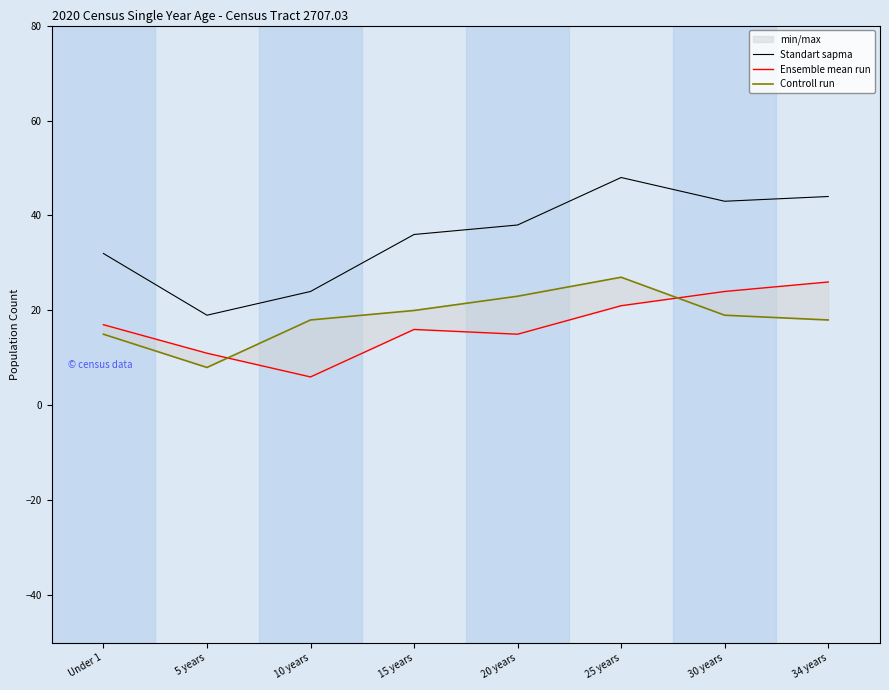

True or false: Controll run has a value of 23 at 20 years.

True